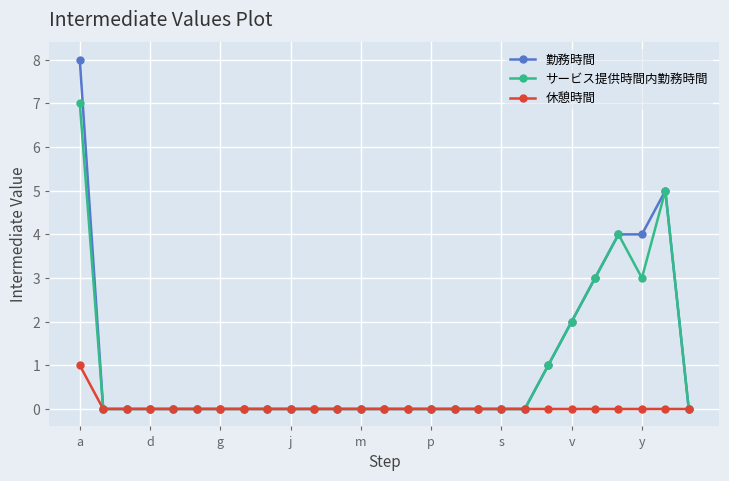

List the series in order of their peak value, lowest first.

休憩時間, サービス提供時間内勤務時間, 勤務時間